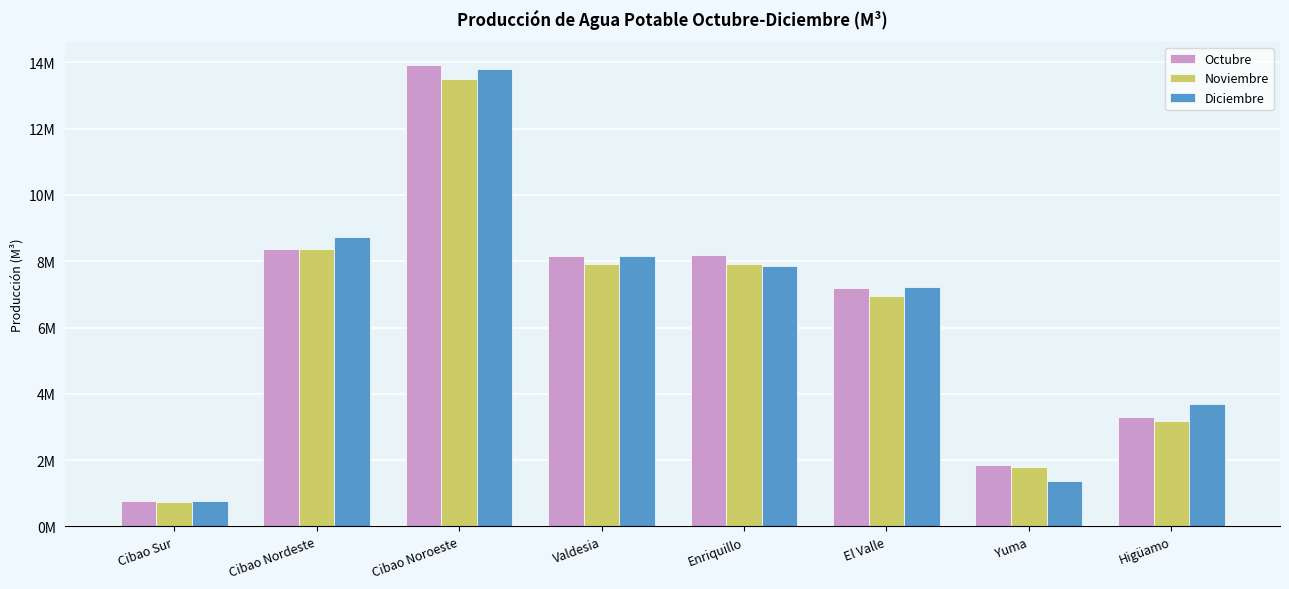

Does the chart contain stacked bars?

No